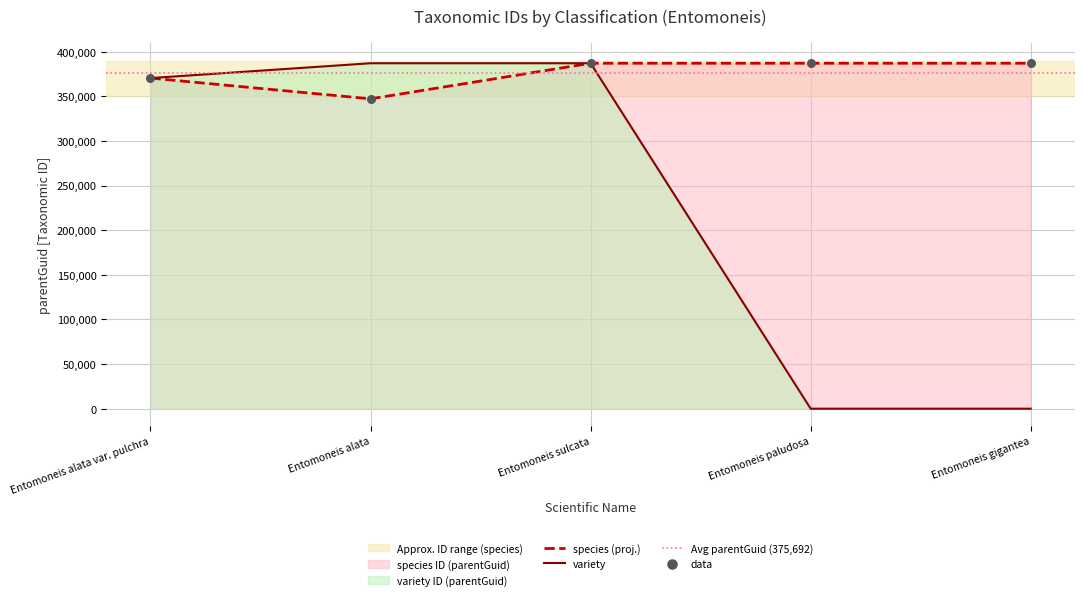

Which series reaches the maximum Y coordinate?

species